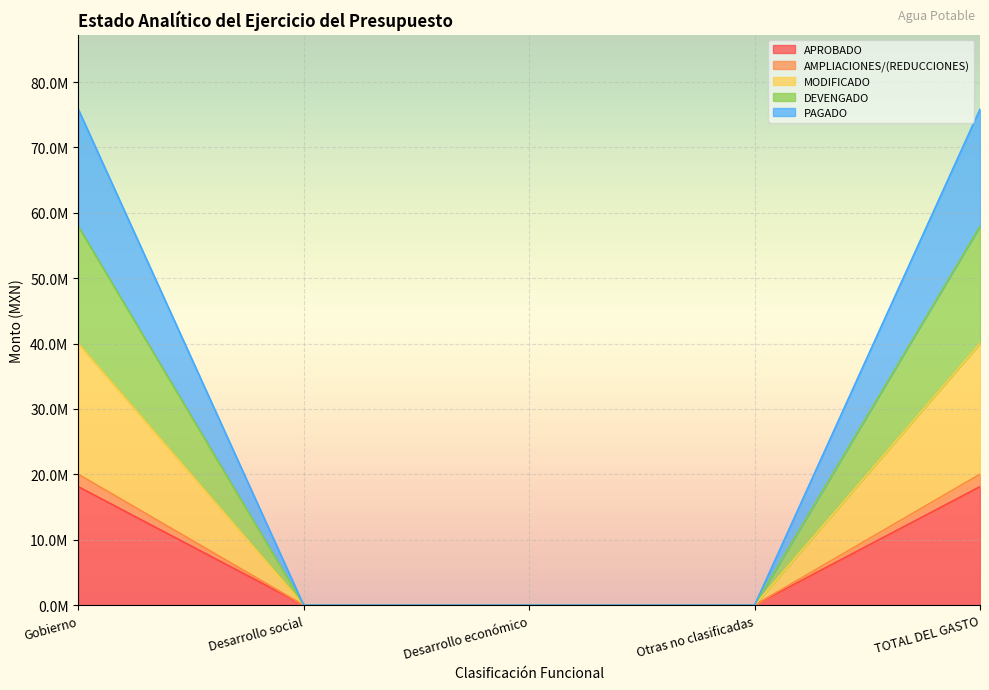

What are all the series names shown in the legend?

APROBADO, AMPLIACIONES/(REDUCCIONES), MODIFICADO, DEVENGADO, PAGADO